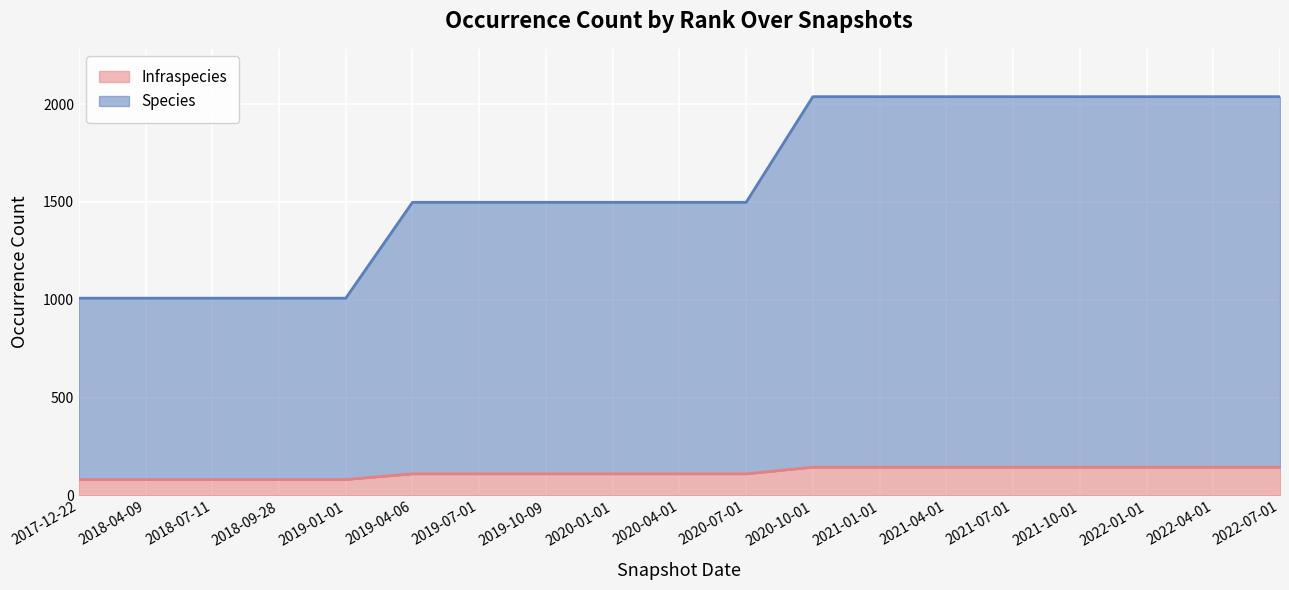

At which category is the sum across all series the highest?

2020-10-01